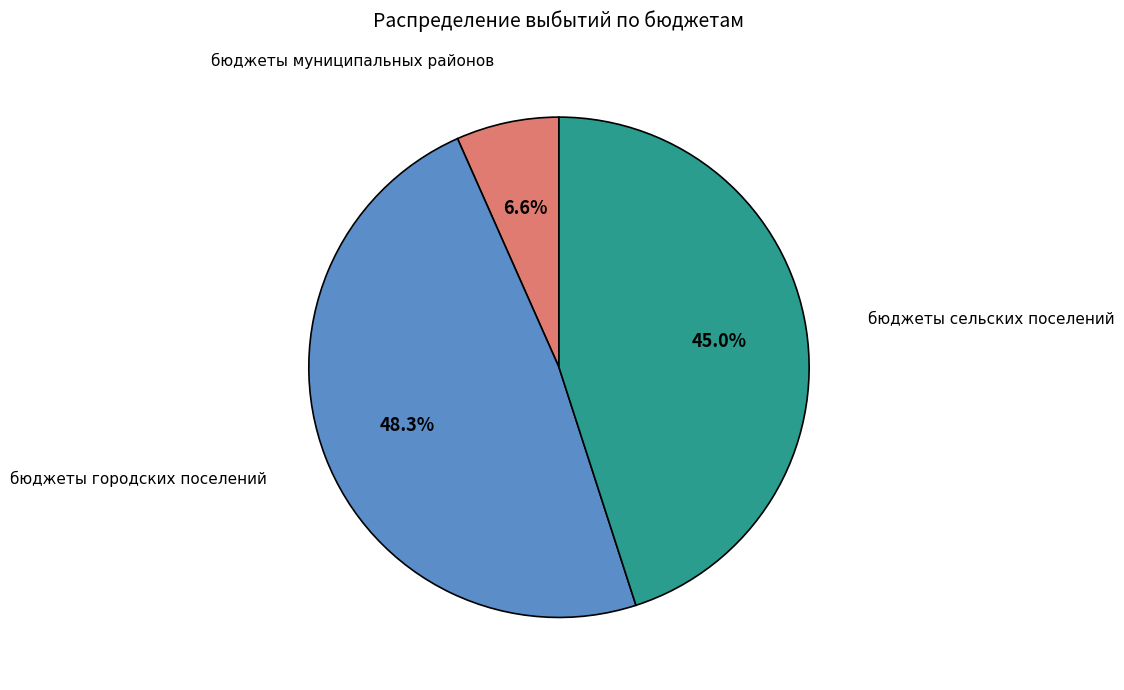

Is there a majority slice in this chart?

No